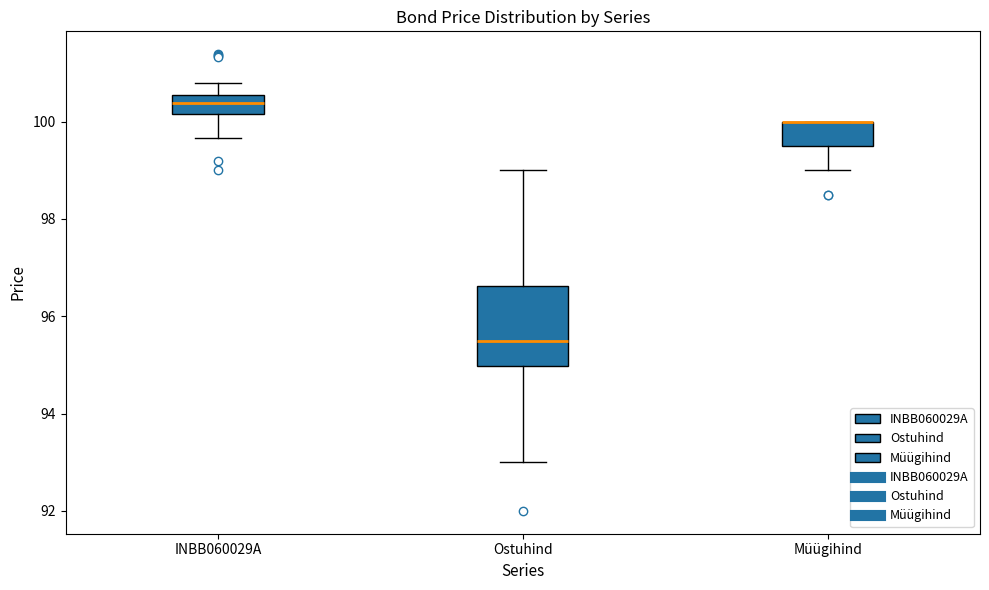

Comparing the boxes themselves (not the whiskers), which one is the tallest?

Ostuhind